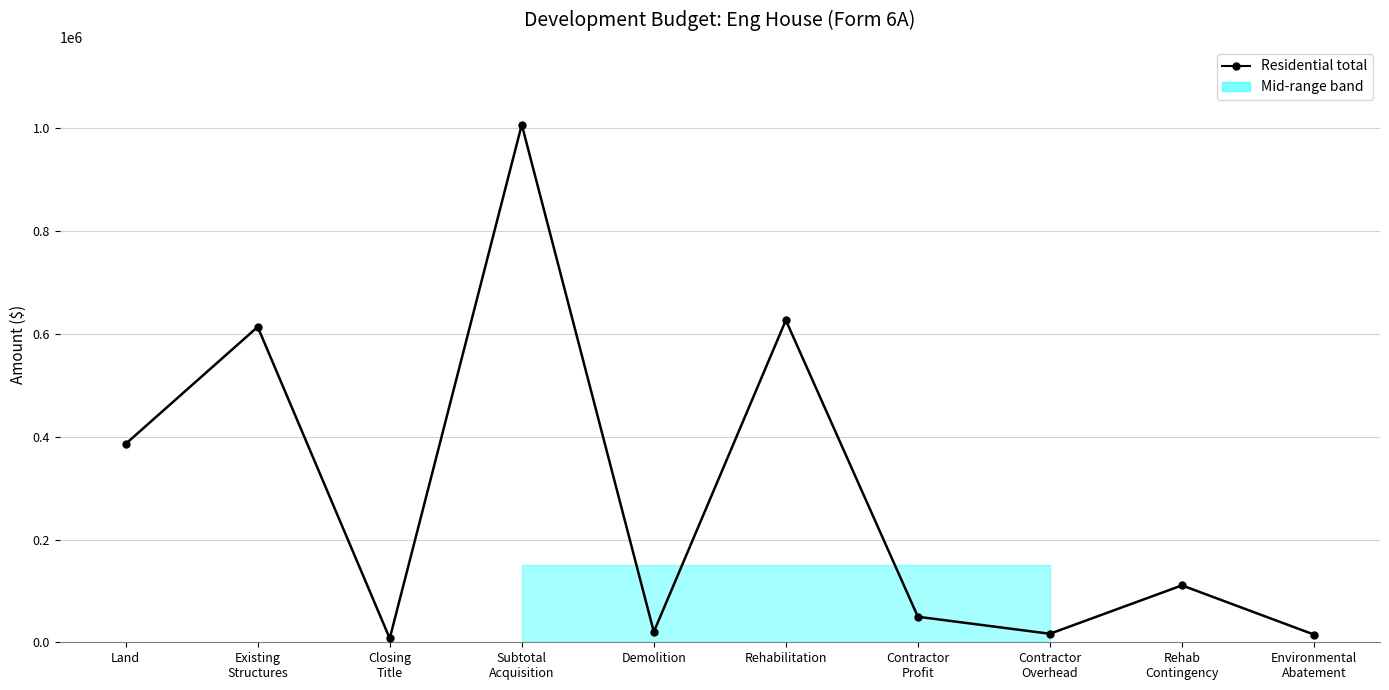

What is the average value?

285401